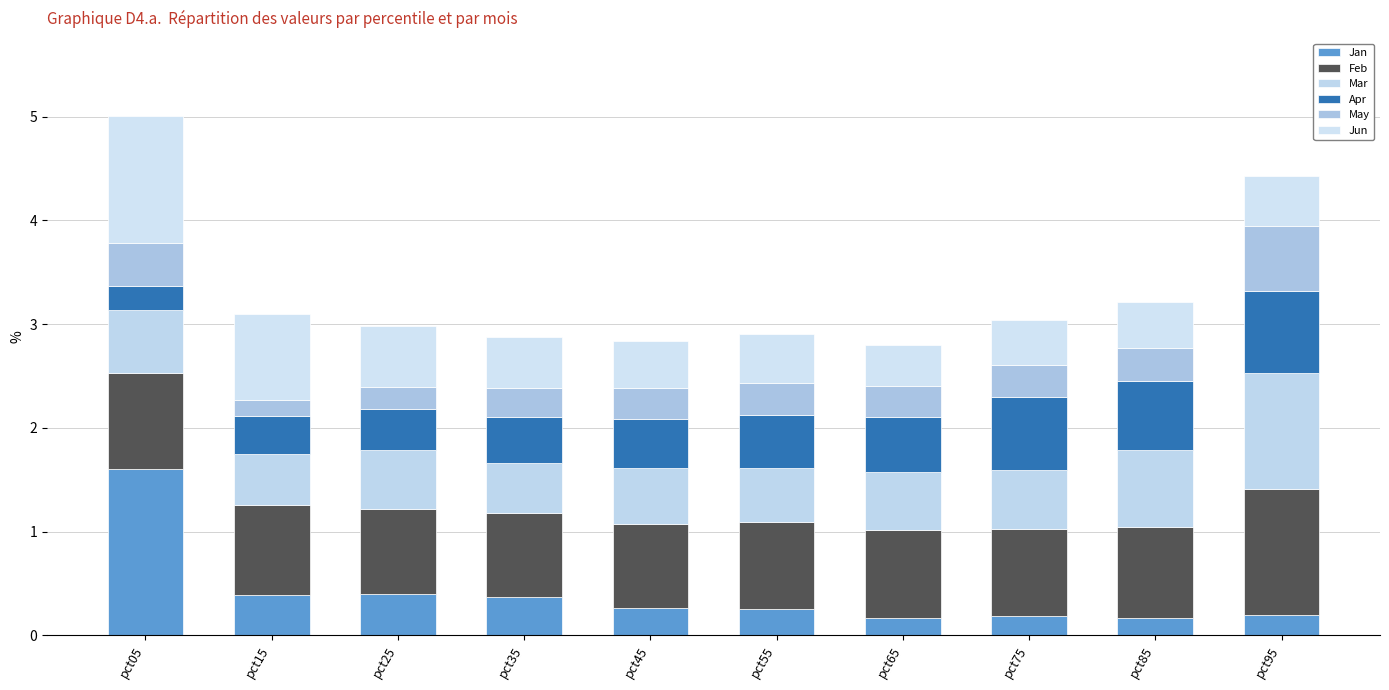

Does the chart contain any negative values?

No